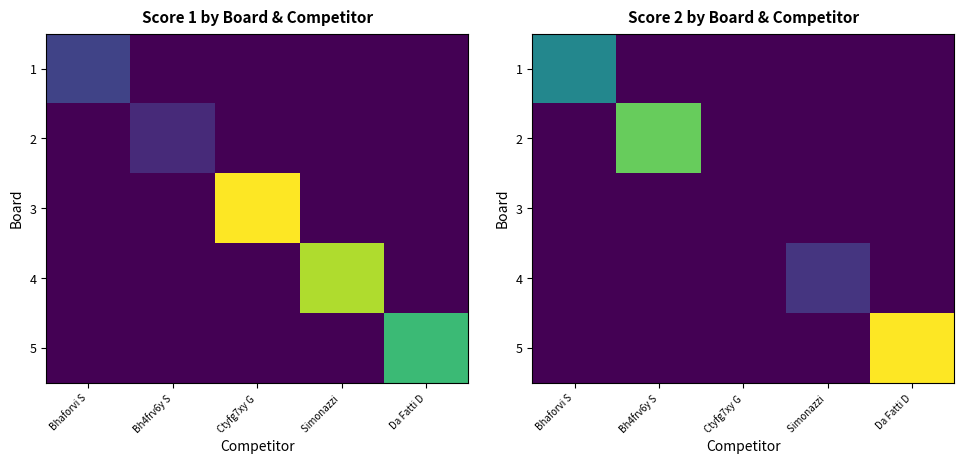

At which category is the sum across all series the highest?

Da Fatti D